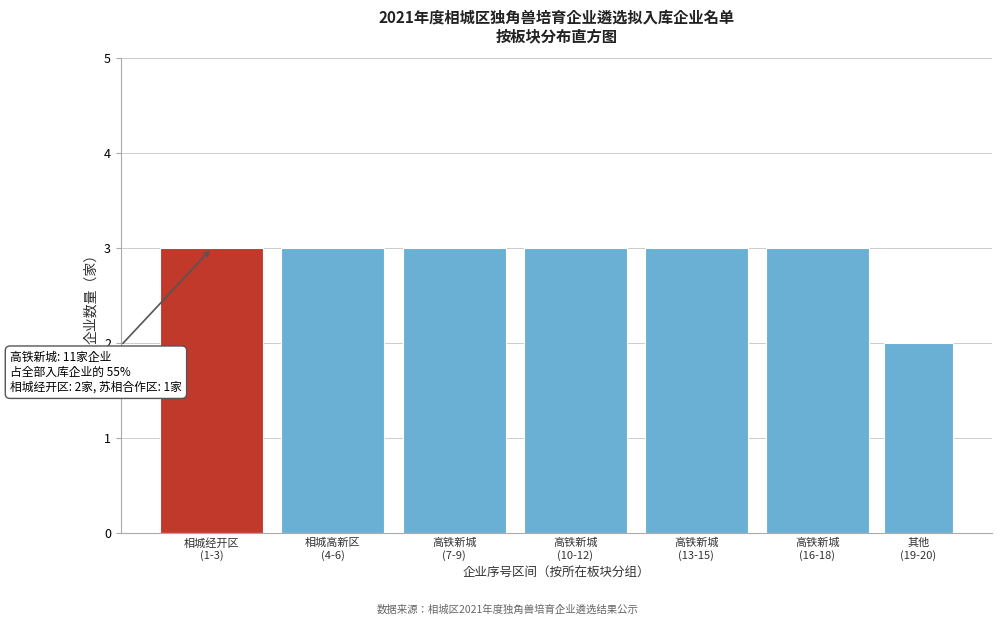

Reading left to right, extract all data points from this chart.

3	3	3	3	3	3	2